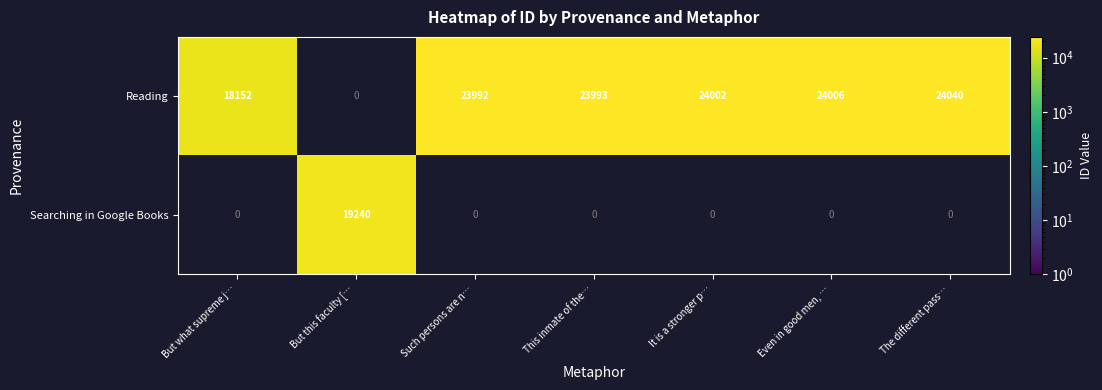

Is the value of Searching in Google Books at But this faculty [… greater than the value of Reading at Such persons are n…?

No